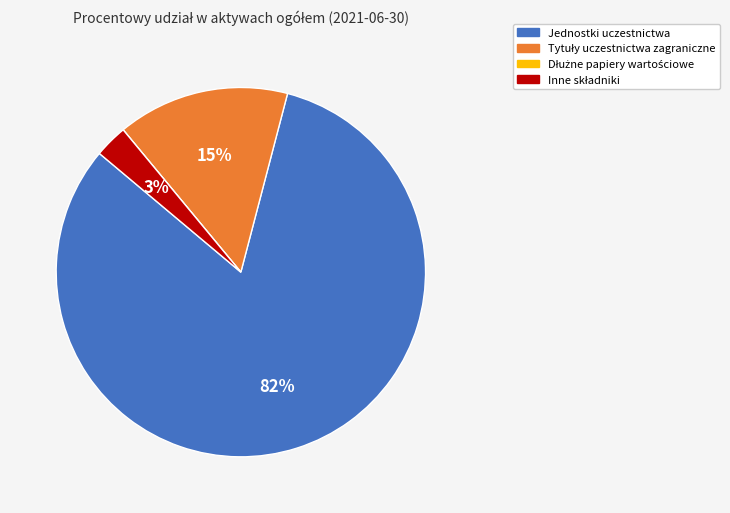

Which slice is the largest?

Jednostki uczestnictwa